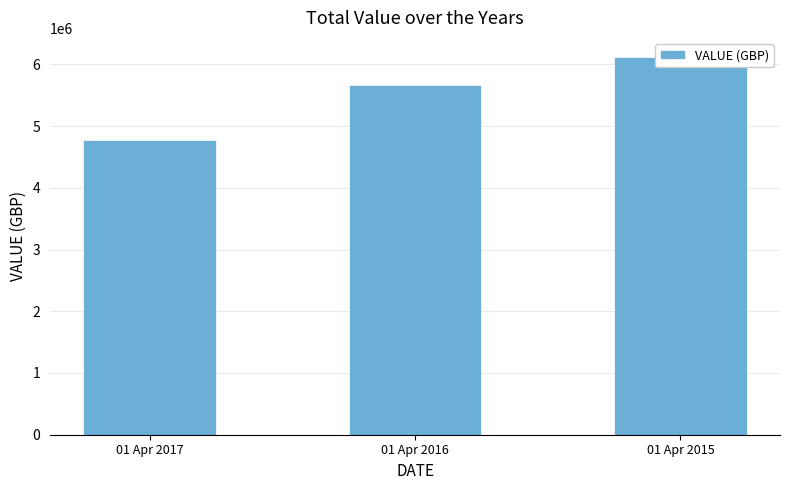

What is the value of the 2nd bar from the left?

5668189